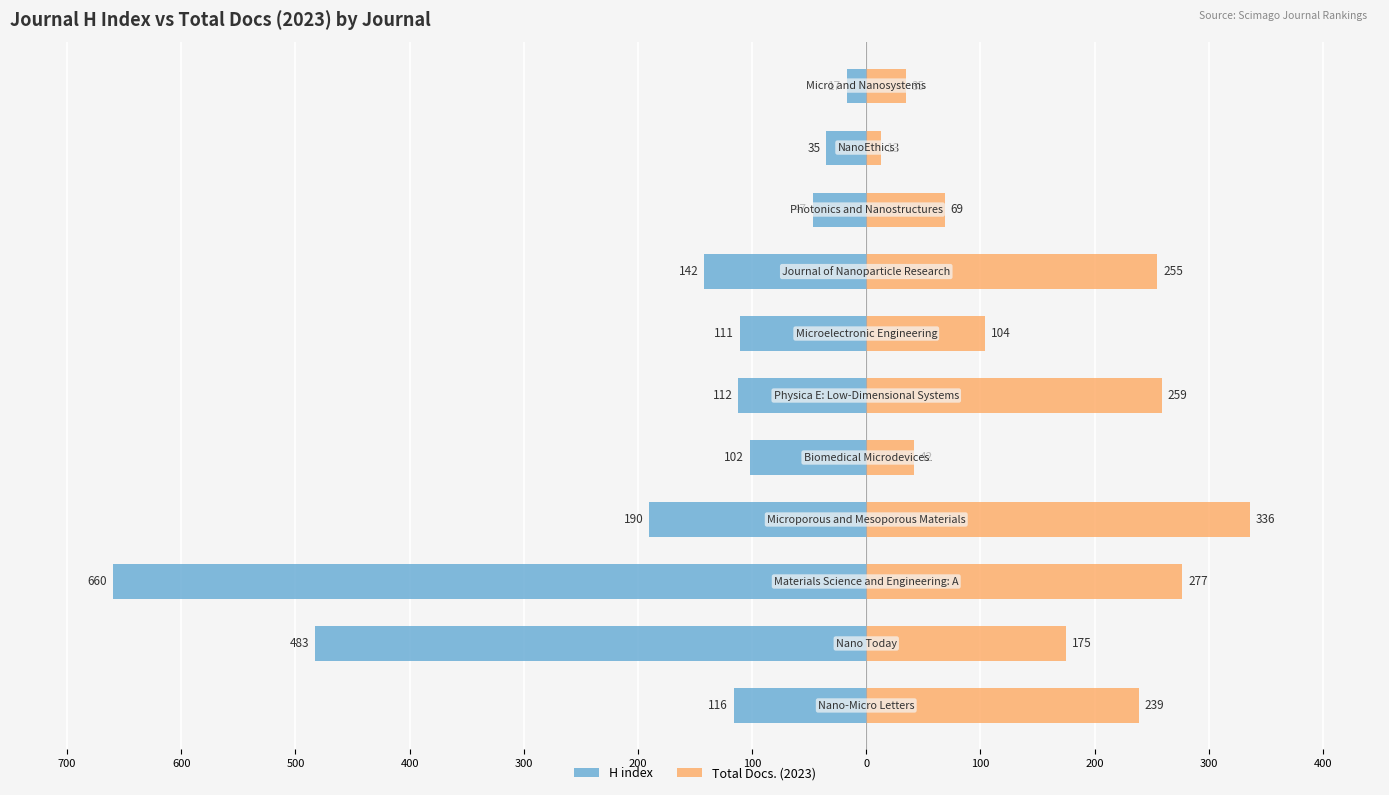

How many values in the Total Docs. (2023) series exceed 175?

5